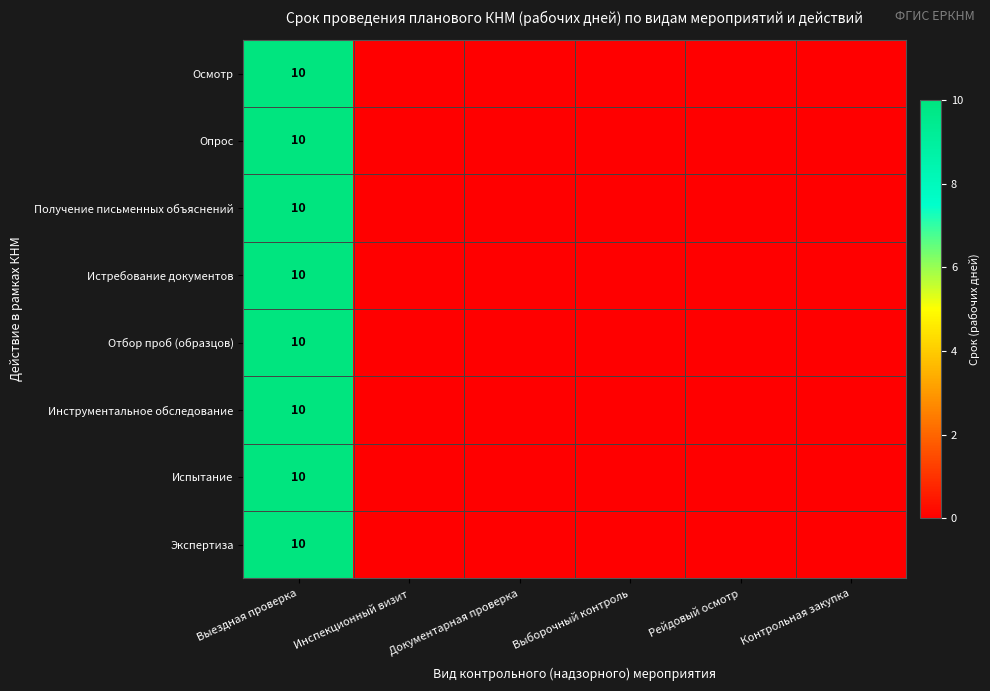

At how many categories does at least one series exceed 4?

1